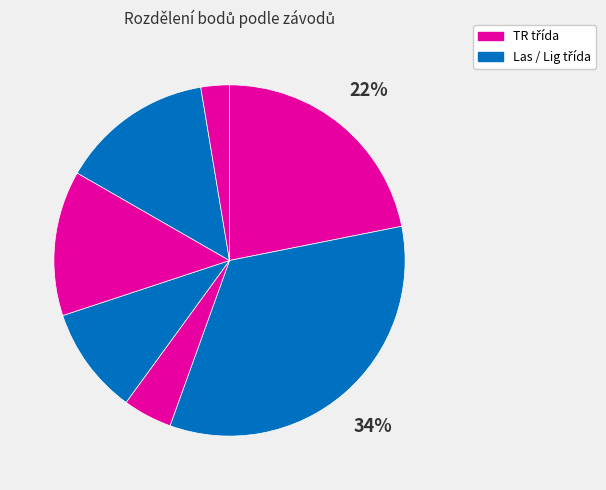

Count the number of slices in the pie.

7